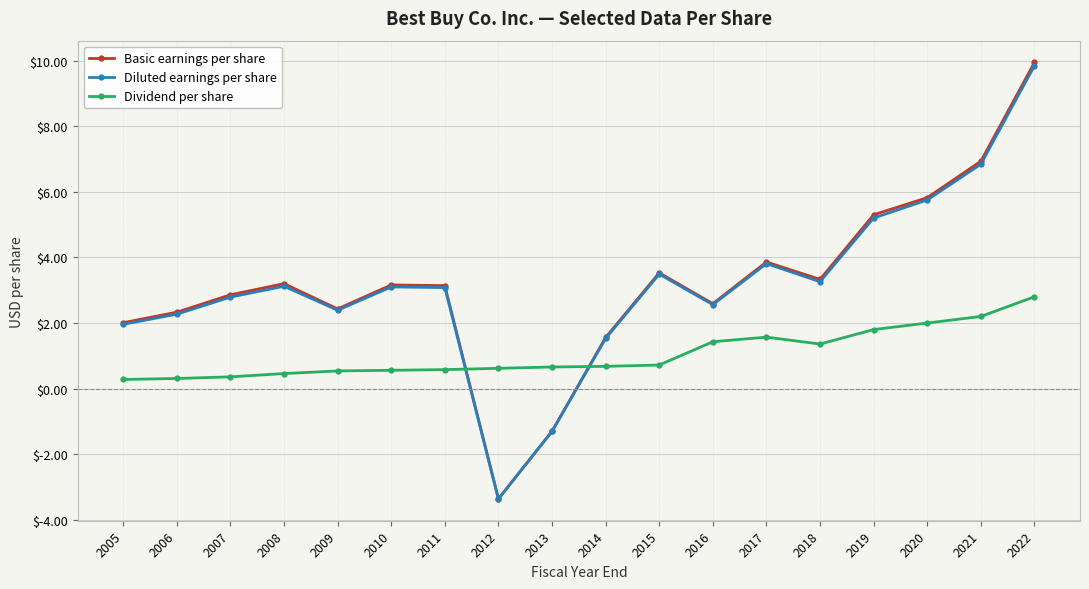

How many intersections are there between Basic earnings per share and Dividend per share?

2